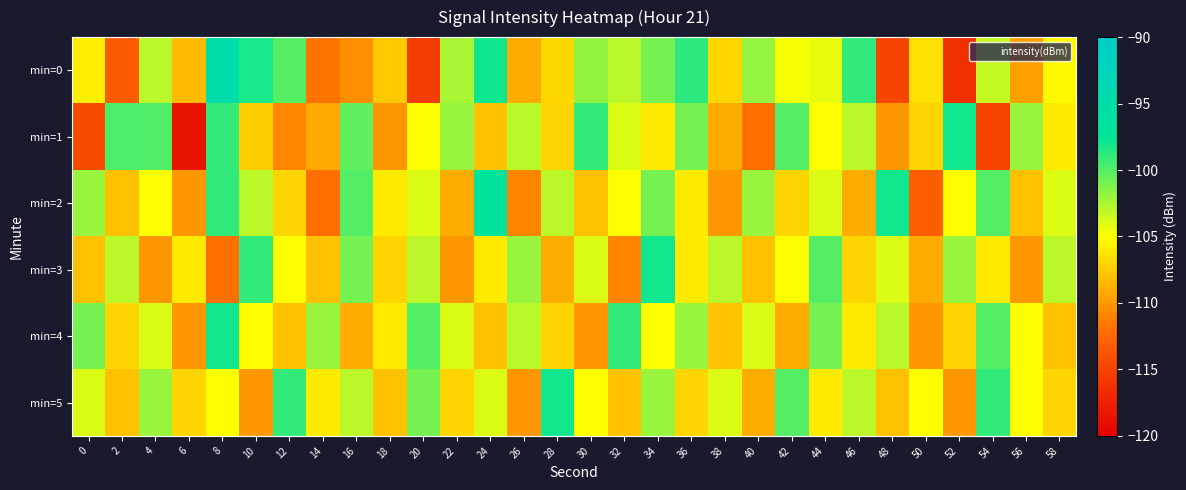

Reading left to right, list all the values displayed in this chart.

min=0: 0=-105.8	2=-113.3	4=-103.0	6=-108.3	8=-94.9	10=-98.2	12=-100.1	14=-111.8	16=-110.5	18=-107.5	20=-115.6	22=-102.5	24=-97.9	26=-109.1	28=-106.9	30=-101.8	32=-103.0	34=-101.0	36=-98.8	38=-107.0	40=-101.8	42=-104.8	44=-104.3	46=-98.9	48=-114.9	50=-106.4	52=-116.4	54=-103.3	56=-109.6	58=-105.4
min=1: 0=-114.5	2=-99.7	4=-99.9	6=-118.4	8=-99.0	10=-107.4	12=-110.8	14=-109.2	16=-100.3	18=-110.1	20=-105.0	22=-102.0	24=-108.0	26=-103.0	28=-107.0	30=-99.0	32=-104.0	34=-106.0	36=-101.0	38=-109.0	40=-112.0	42=-100.0	44=-105.0	46=-103.0	48=-110.0	50=-107.0	52=-98.0	54=-115.0	56=-102.0	58=-106.0
min=2: 0=-102.0	2=-108.0	4=-105.0	6=-110.0	8=-99.0	10=-103.0	12=-107.0	14=-112.0	16=-100.0	18=-106.0	20=-104.0	22=-109.0	24=-97.0	26=-111.0	28=-103.0	30=-108.0	32=-105.0	34=-101.0	36=-106.0	38=-110.0	40=-102.0	42=-107.0	44=-104.0	46=-109.0	48=-98.0	50=-113.0	52=-105.0	54=-100.0	56=-108.0	58=-104.0
min=3: 0=-108.0	2=-103.0	4=-110.0	6=-106.0	8=-112.0	10=-99.0	12=-105.0	14=-108.0	16=-101.0	18=-107.0	20=-103.0	22=-110.0	24=-106.0	26=-102.0	28=-109.0	30=-104.0	32=-111.0	34=-98.0	36=-106.0	38=-103.0	40=-108.0	42=-105.0	44=-100.0	46=-107.0	48=-104.0	50=-109.0	52=-102.0	54=-106.0	56=-110.0	58=-103.0
min=4: 0=-101.0	2=-107.0	4=-104.0	6=-110.0	8=-98.0	10=-105.0	12=-108.0	14=-102.0	16=-109.0	18=-106.0	20=-100.0	22=-104.0	24=-108.0	26=-103.0	28=-107.0	30=-110.0	32=-99.0	34=-105.0	36=-102.0	38=-108.0	40=-104.0	42=-109.0	44=-101.0	46=-106.0	48=-103.0	50=-110.0	52=-107.0	54=-100.0	56=-105.0	58=-108.0
min=5: 0=-104.0	2=-108.0	4=-102.0	6=-107.0	8=-105.0	10=-110.0	12=-99.0	14=-106.0	16=-103.0	18=-108.0	20=-101.0	22=-107.0	24=-104.0	26=-110.0	28=-98.0	30=-105.0	32=-108.0	34=-102.0	36=-107.0	38=-104.0	40=-109.0	42=-100.0	44=-106.0	46=-103.0	48=-108.0	50=-105.0	52=-110.0	54=-99.0	56=-105.0	58=-107.0